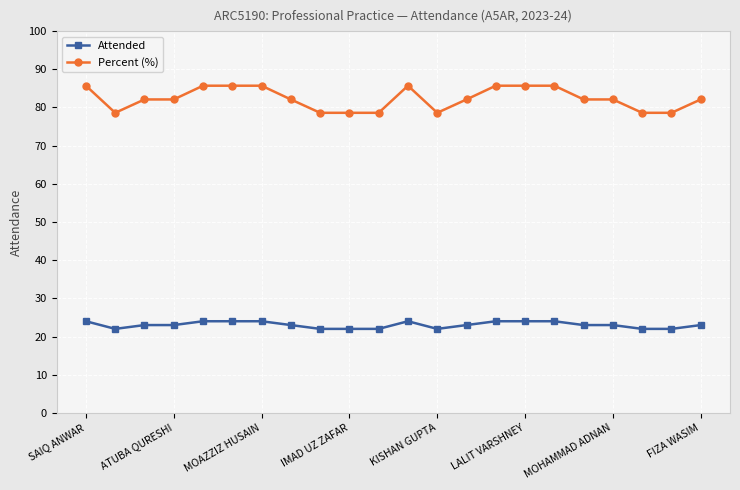

What is the minimum value for Percent (%)?

78.6